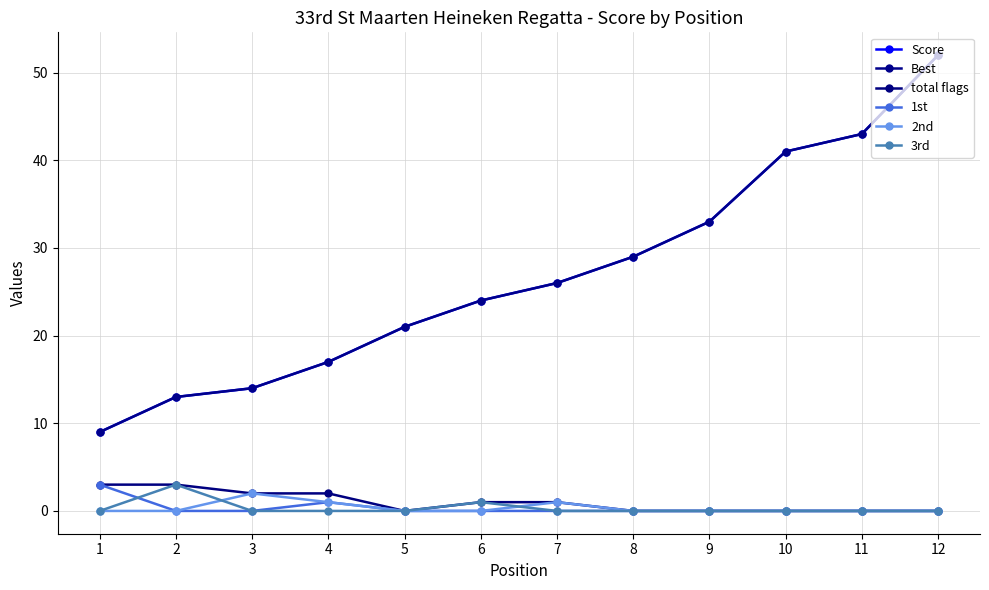

True or false: 1st has more than 0 points higher than both neighbors.

True